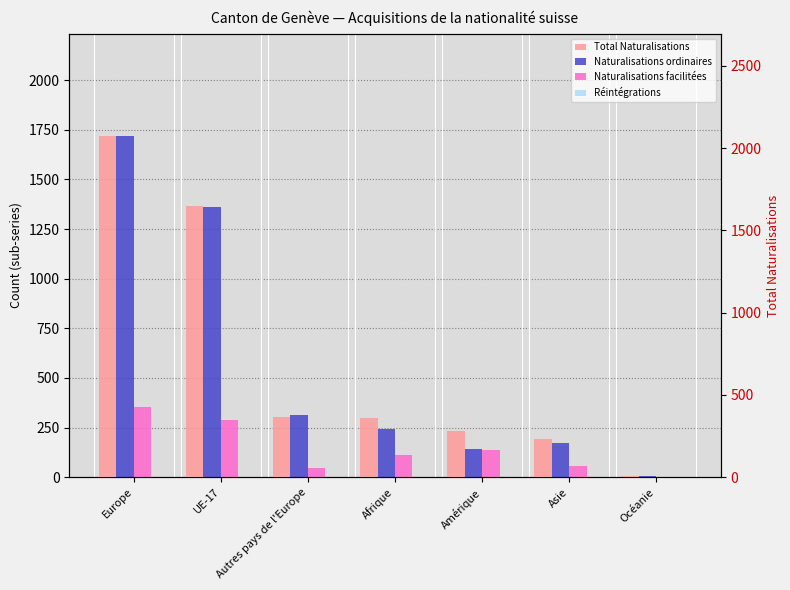

What is the sum of the Naturalisations facilitées values at Amérique and Afrique?

250